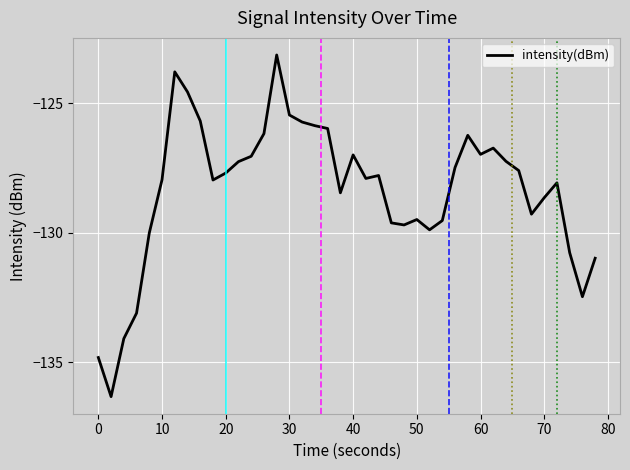

What is the smallest value displayed?

-136.3